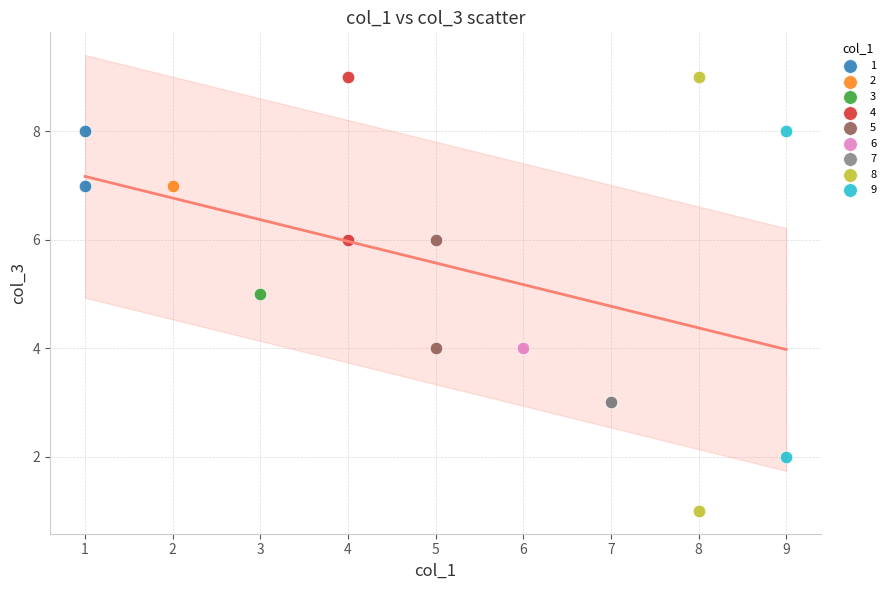

What are all the series names shown in the legend?

1, 2, 3, 4, 5, 6, 7, 8, 9